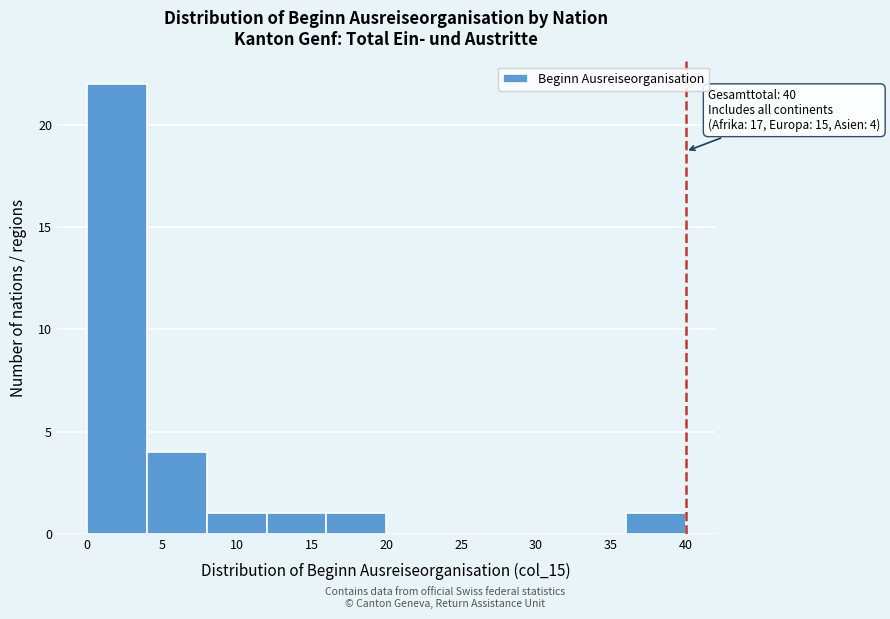

Which range on the x-axis has the tallest bar?

0 to 4